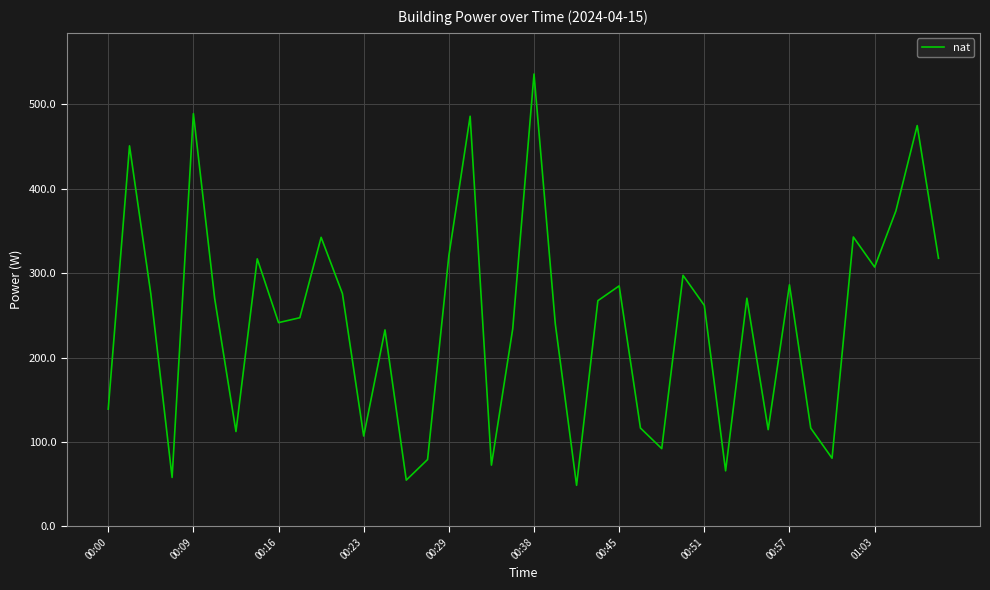

What is the difference between the maximum and minimum values?

487.1